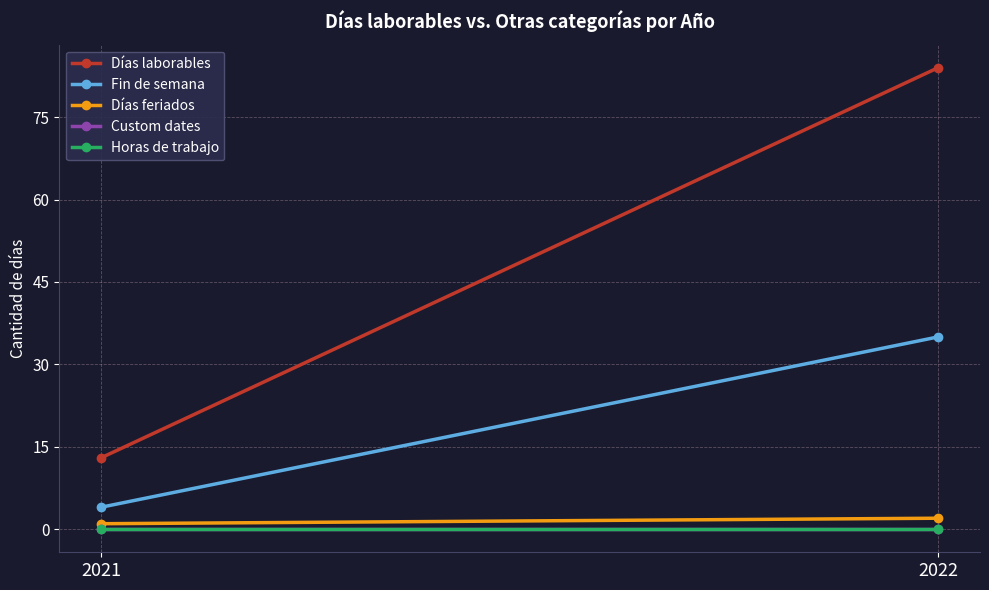

Where is Fin de semana nearest to the value 19?

2021